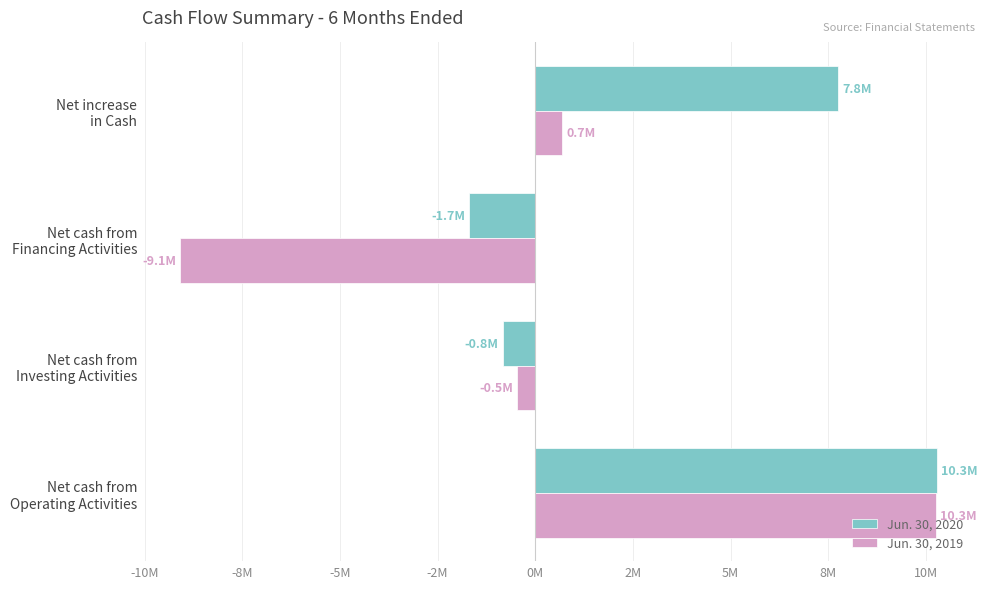

What is the difference between the maximum and minimum values in the Jun. 30, 2020 series?

11983000